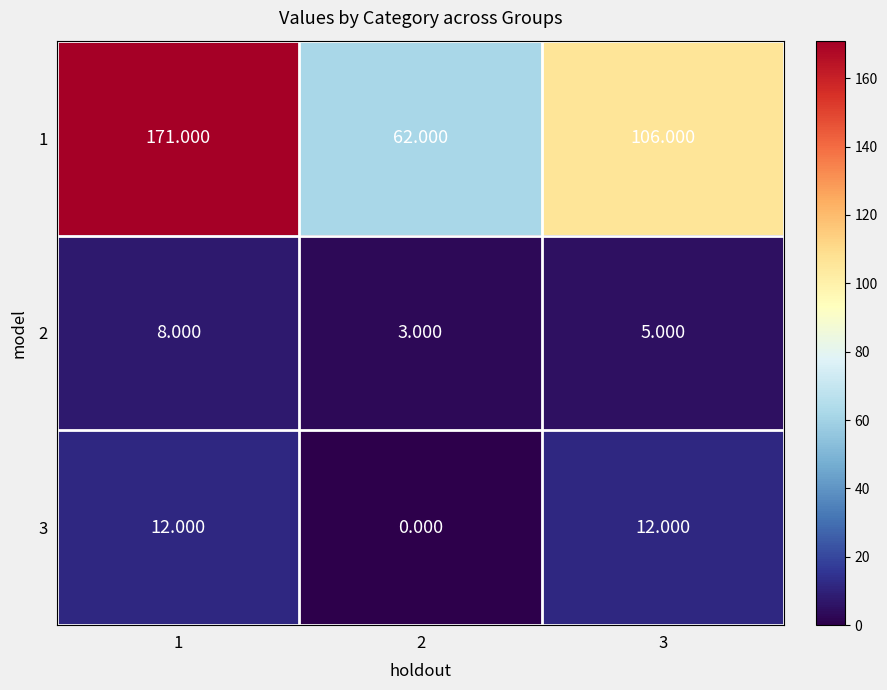

How many categories are shown in the chart?

3